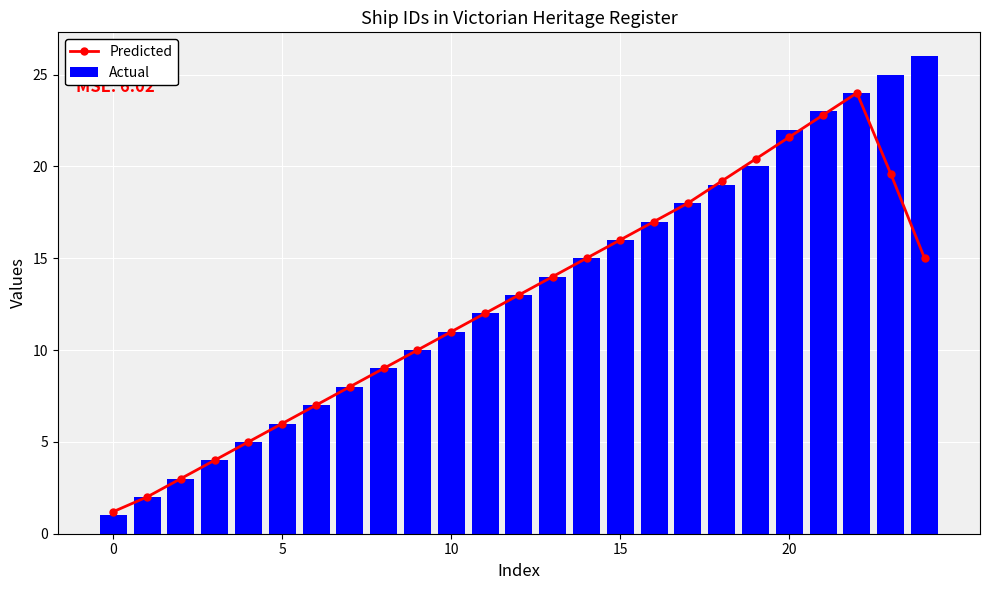

Which series has the largest total across all categories?

Actual